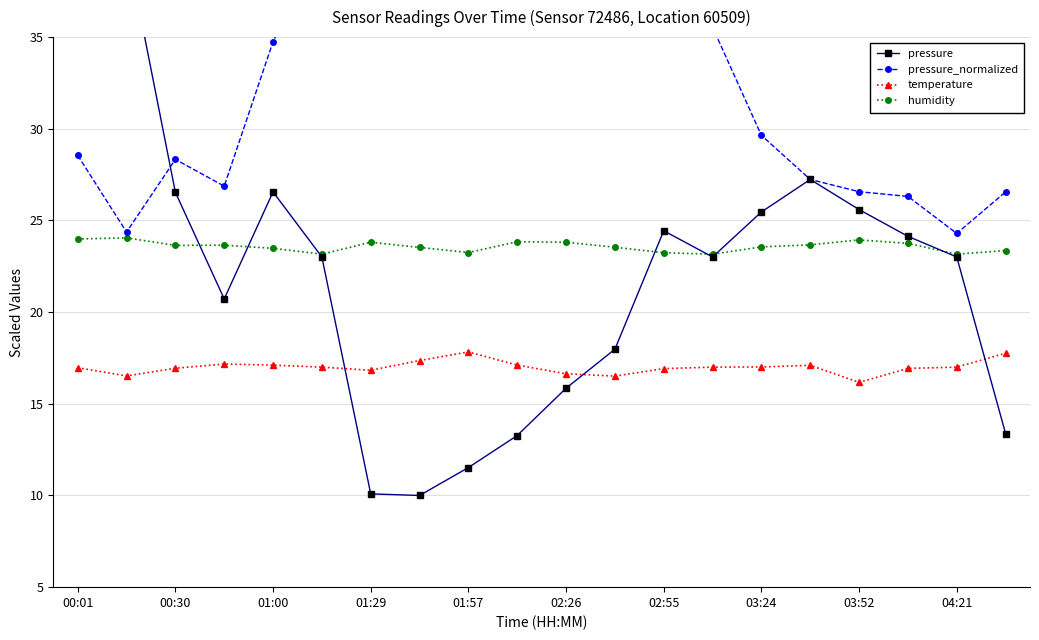

What are all the series names shown in the legend?

pressure, pressure_normalized, temperature, humidity